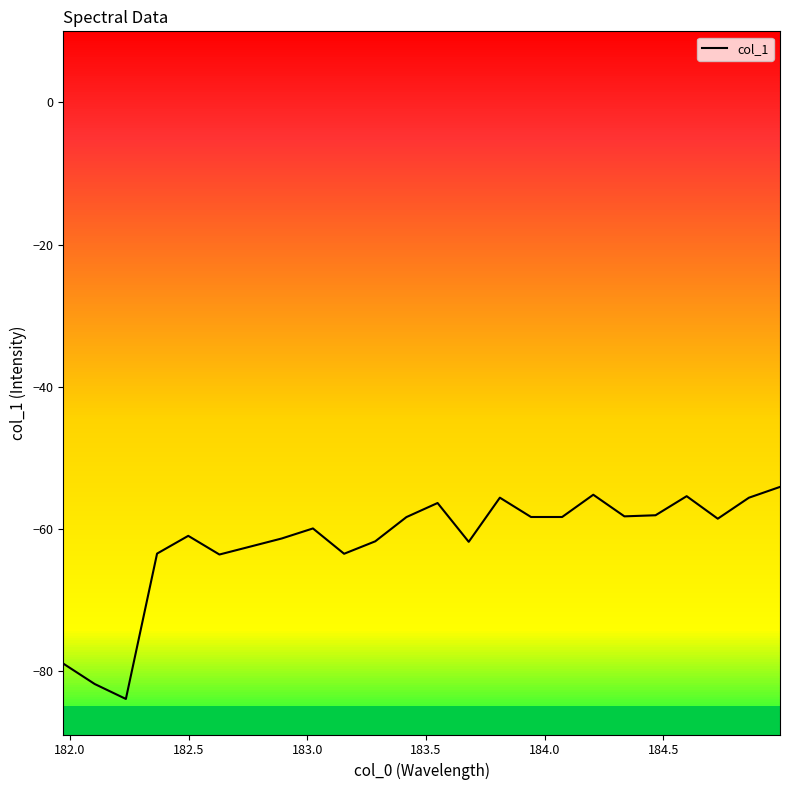

What is the maximum value shown in the chart?

-54.1